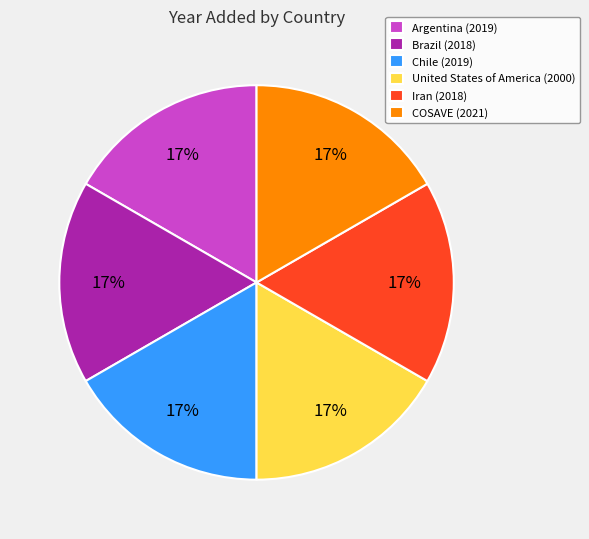

Approximately how many times larger is the value at COSAVE (2021) compared to United States of America (2000)?

1.0